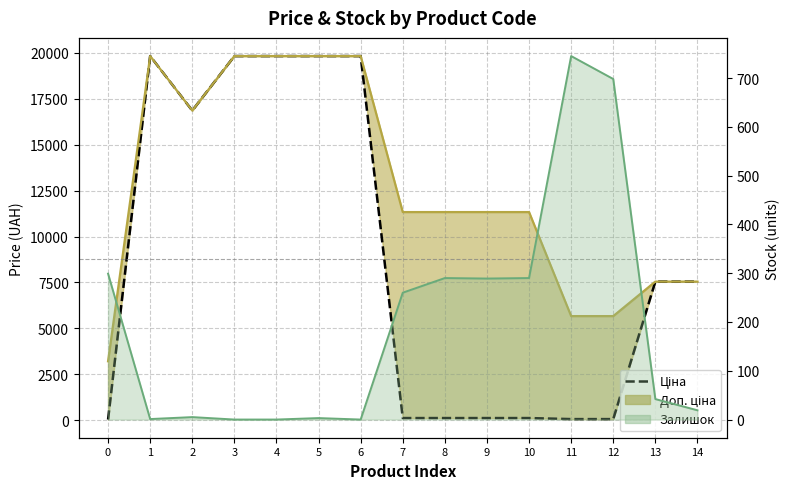

At which category does Залишок (line) reach its first local valley?

1